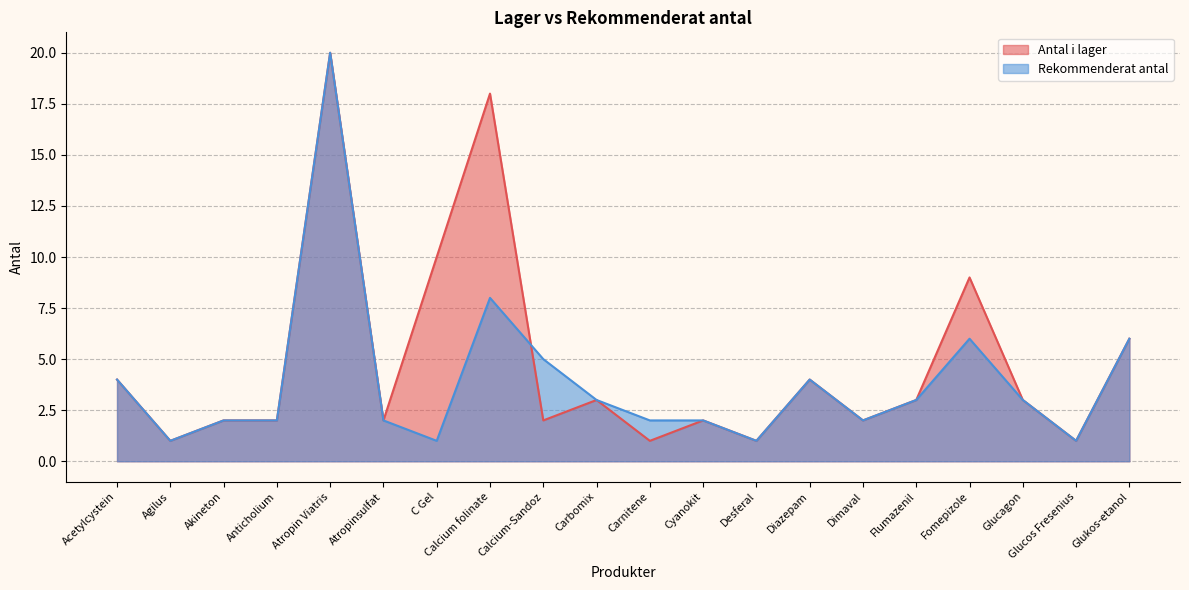

Reading right to left, list all the values displayed in this chart.

Antal i lager: 6	1	3	9	3	2	4	1	2	1	3	2	18	10	2	20	2	2	1	4
Rekommenderat antal: 6	1	3	6	3	2	4	1	2	2	3	5	8	1	2	20	2	2	1	4